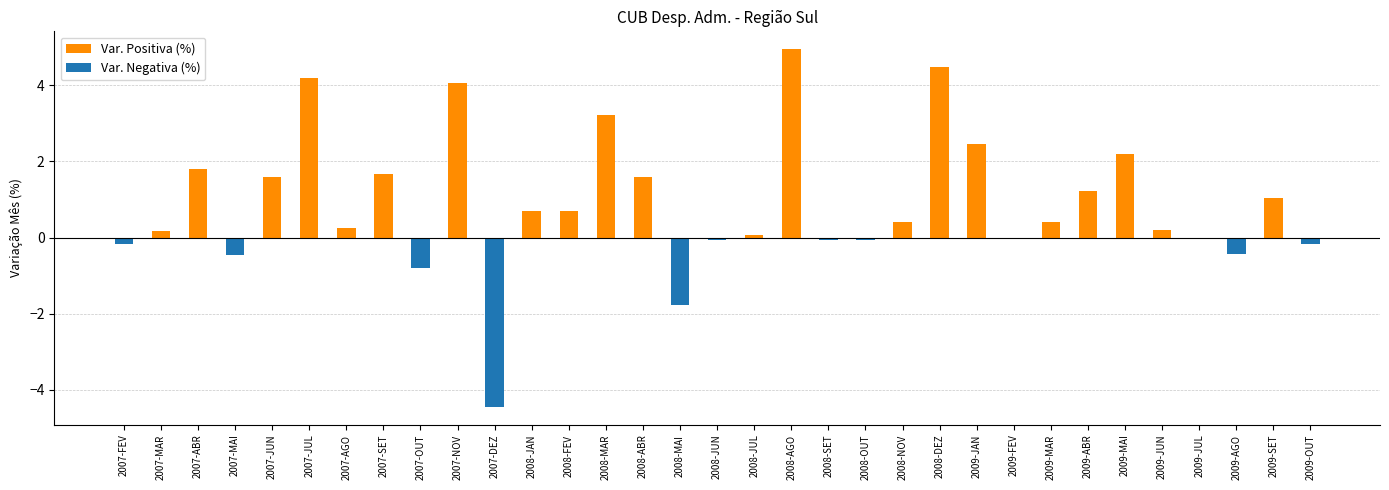

Reading left to right, list all the values displayed in this chart.

Var. Positiva (%): 0.0	0.2	1.8	0.0	1.6	4.2	0.3	1.7	0.0	4.1	0.0	0.7	0.7	3.2	1.6	0.0	0.0	0.1	5.0	0.0	0.0	0.4	4.5	2.5	0.0	0.4	1.2	2.2	0.2	0.0	0.0	1.0	0.0
Var. Negativa (%): -0.2	0.0	0.0	-0.5	0.0	0.0	0.0	0.0	-0.8	0.0	-4.5	0.0	0.0	0.0	0.0	-1.8	-0.1	0.0	0.0	-0.1	-0.1	0.0	0.0	0.0	0.0	0.0	0.0	0.0	0.0	-0.0	-0.4	0.0	-0.2